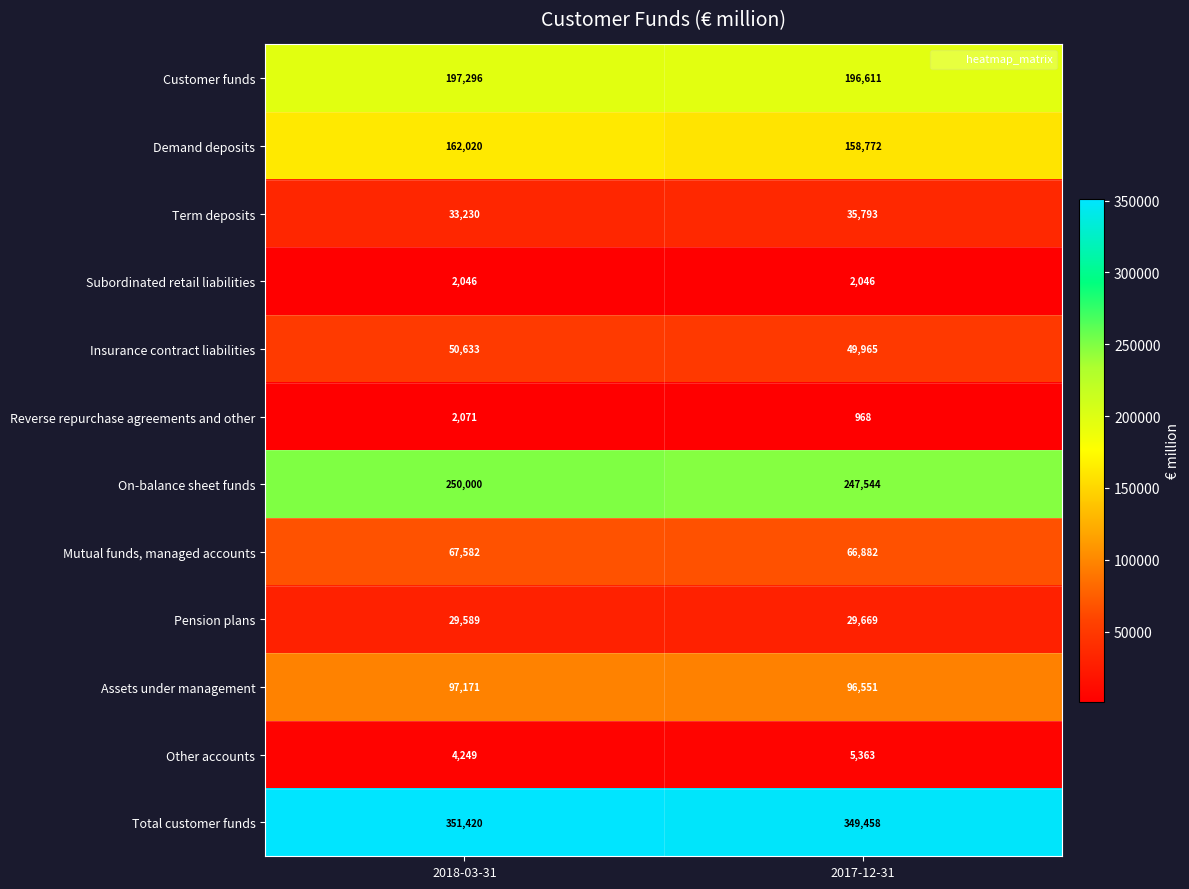

What is the difference between the maximum and minimum values in the Customer funds series?

685